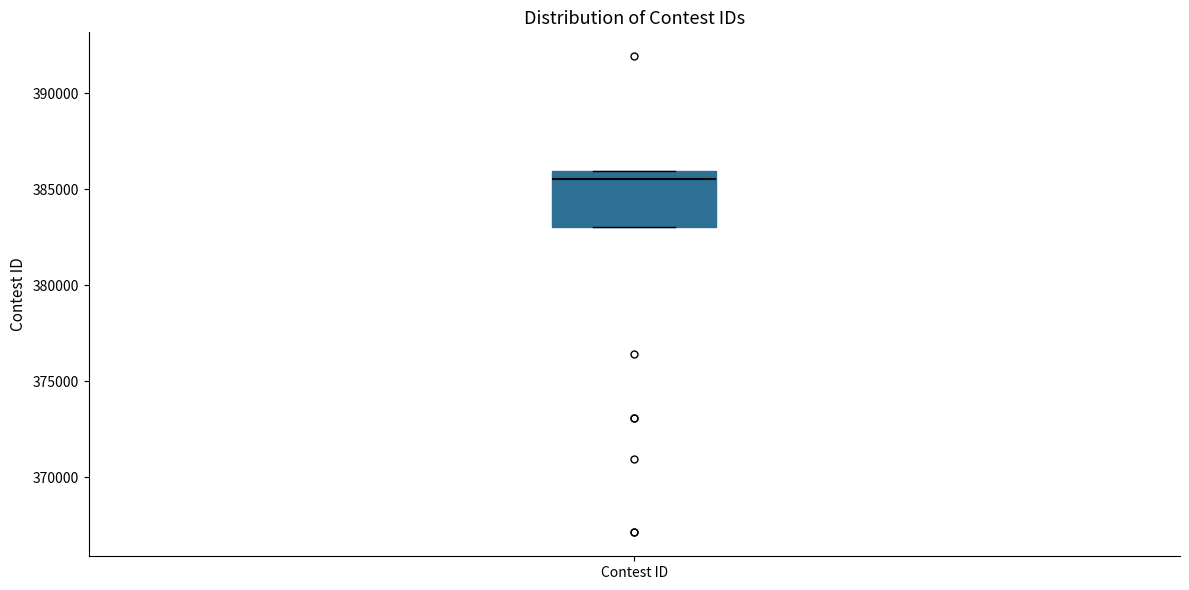

Read this box plot against the y-axis: the position of the median line, the range covered by the box, and the ends of both whiskers. The values are not printed on the chart, so give them approximately, as read against the axis.

median 385500, box 383000 to 386000, whiskers 383000 to 386000